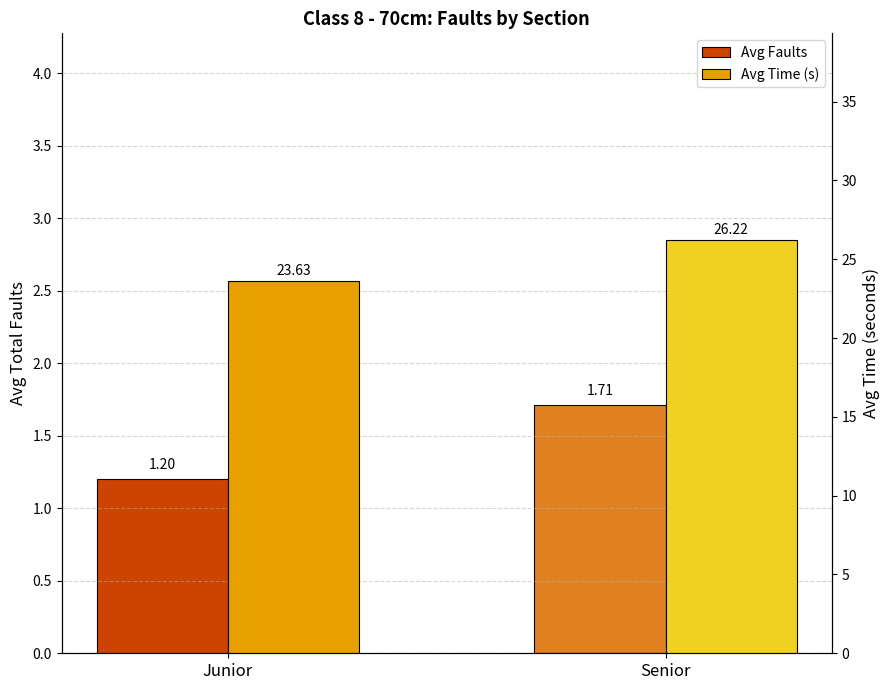

Rank the series by their average value, from lowest to highest.

Avg Faults, Avg Time (s)